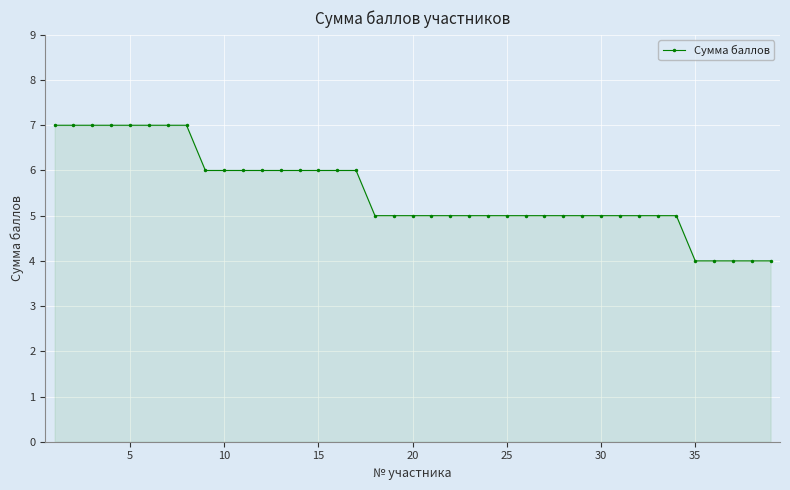

What is the value of the 38th point from the left?

4